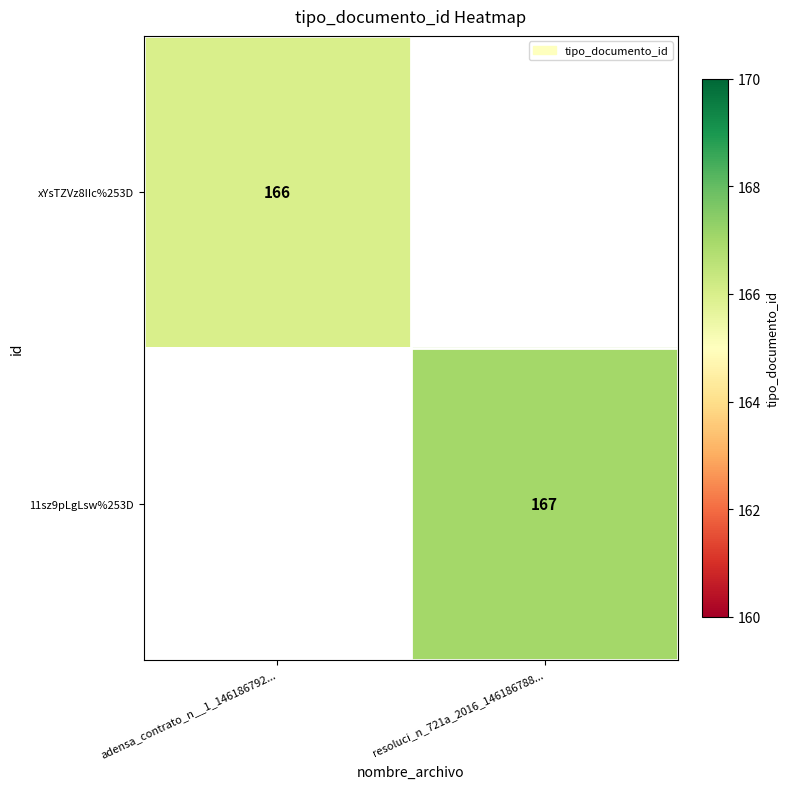

Is the value of 11sz9pLgLsw%253D at resoluci_n_721a_2016_146186788... greater than the value of xYsTZVz8IIc%253D at adensa_contrato_n__1_146186792...?

Yes